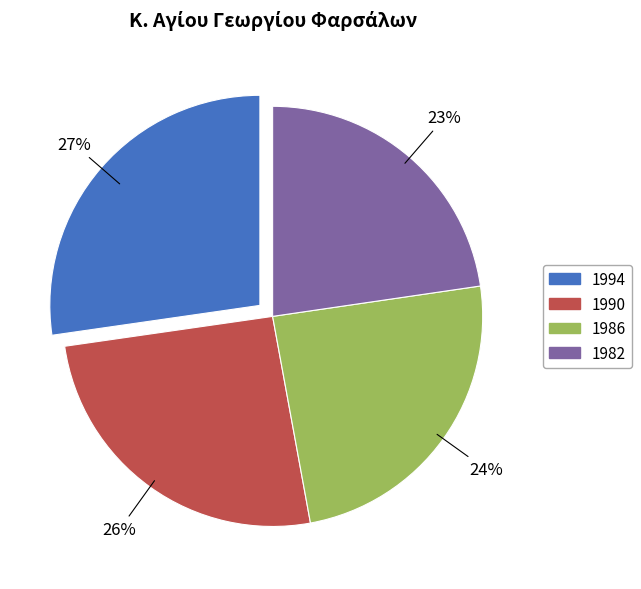

How many slices are in this pie chart?

4